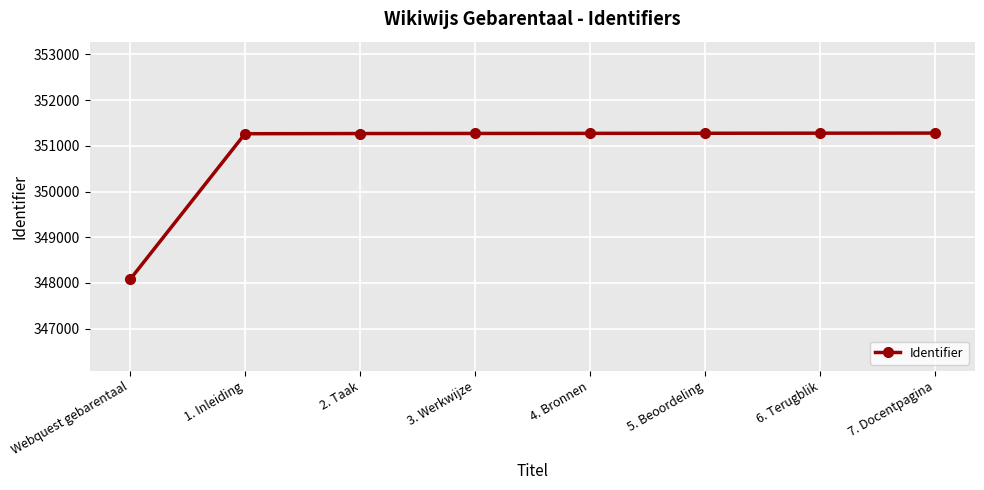

How many series are shown in this chart?

1